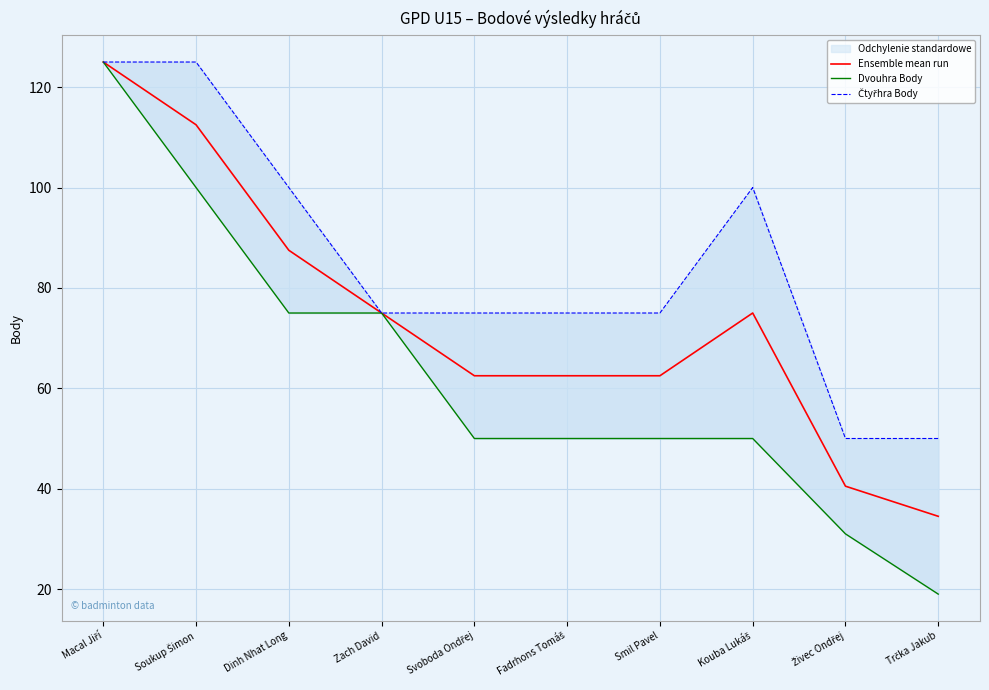

At which label is Ensemble mean run closest to 79?

Zach David